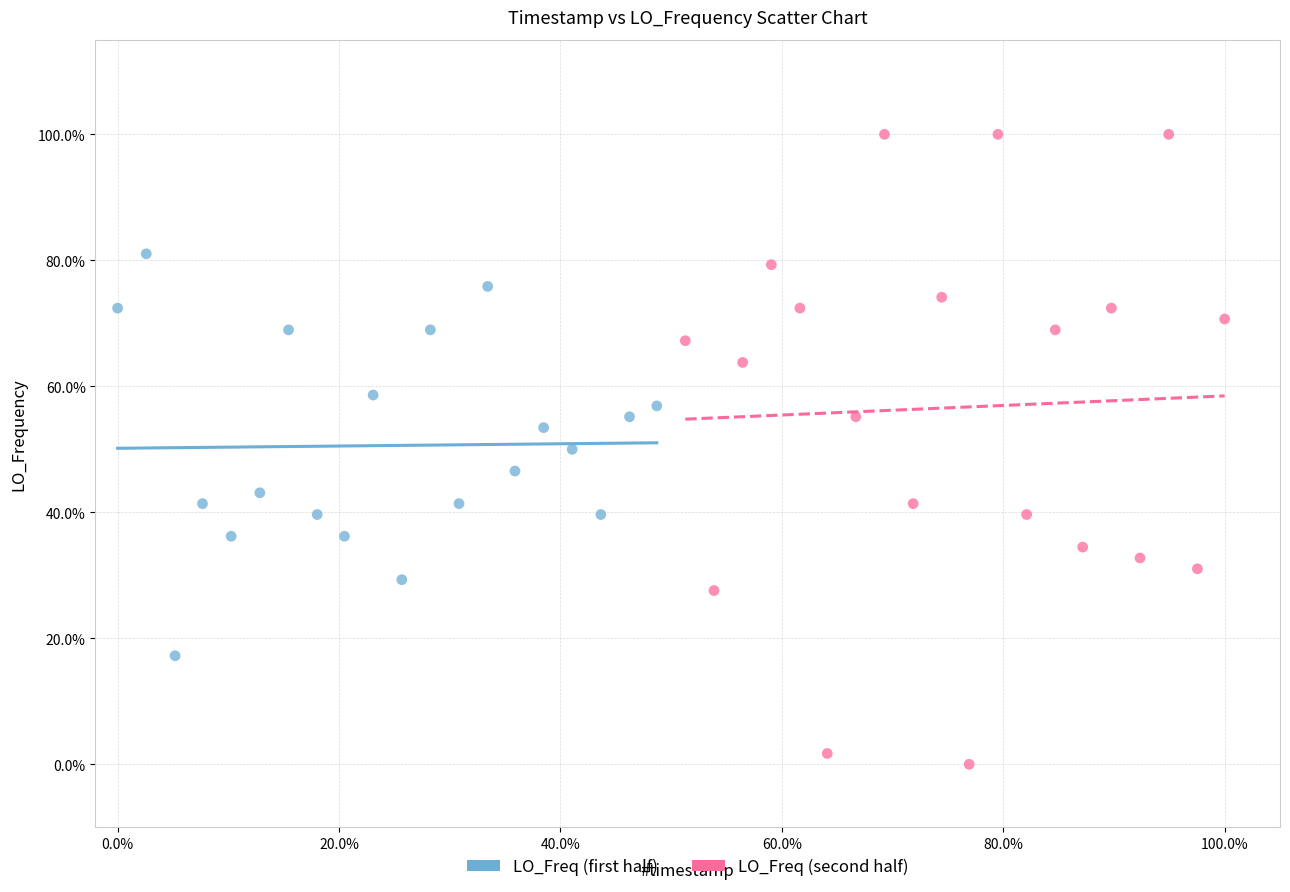

Which series contains the highest Y value?

LO_Freq (second half)